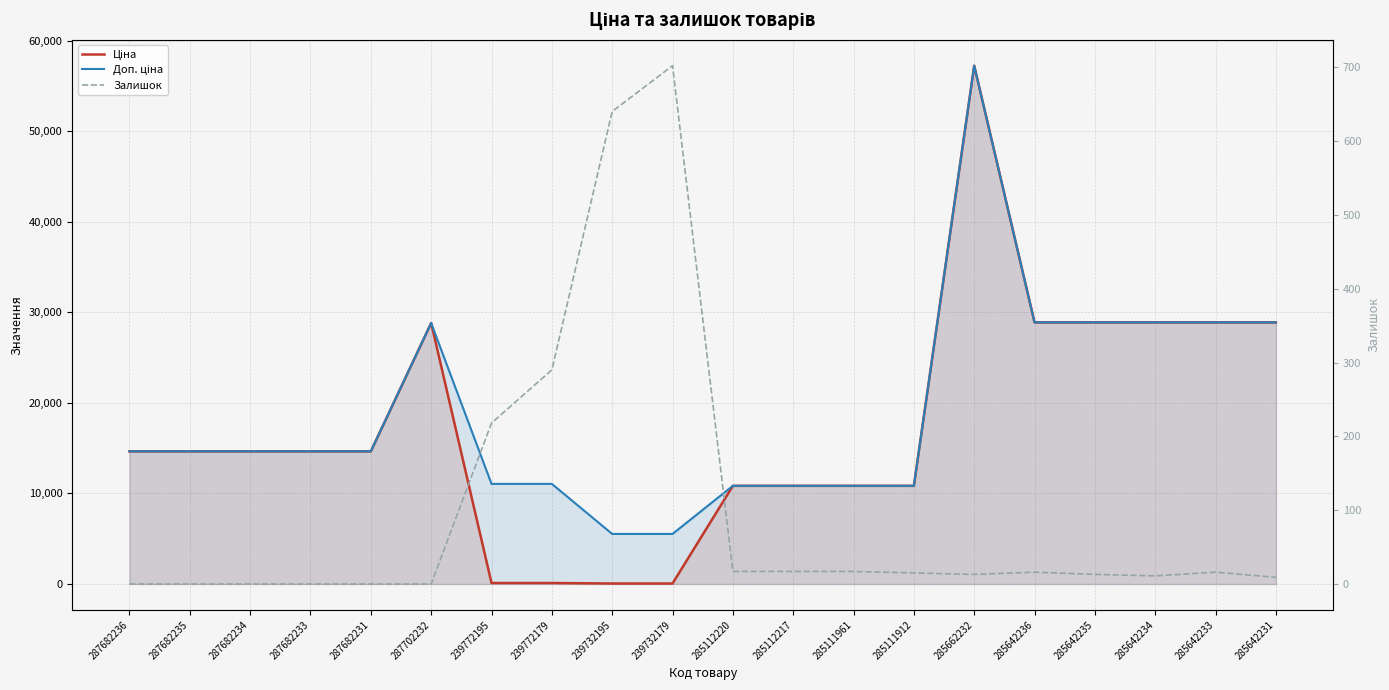

Is it true that Ціна equals 90497.4 at 285662232?

False